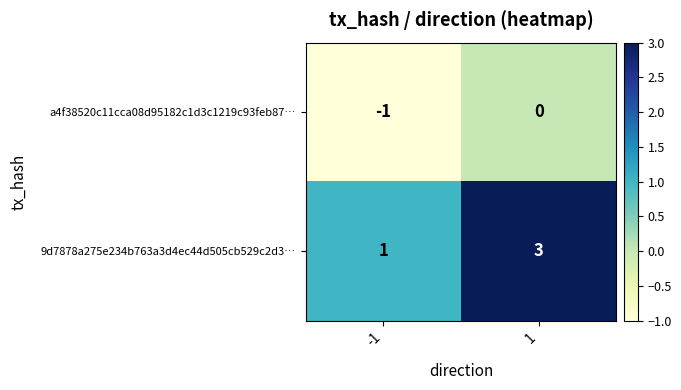

What value does the 9d7878a275e234b763a3d4ec44d505cb529c2d3… series have at 1?

3